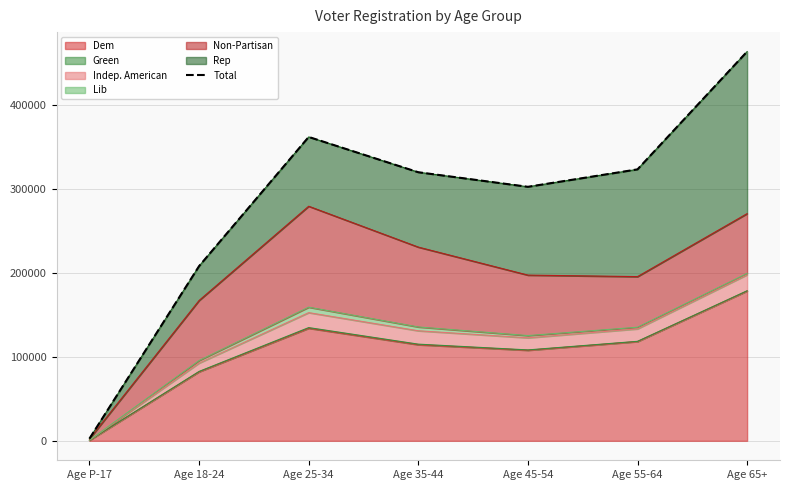

Which label corresponds to the largest value in the chart?

Age 65+